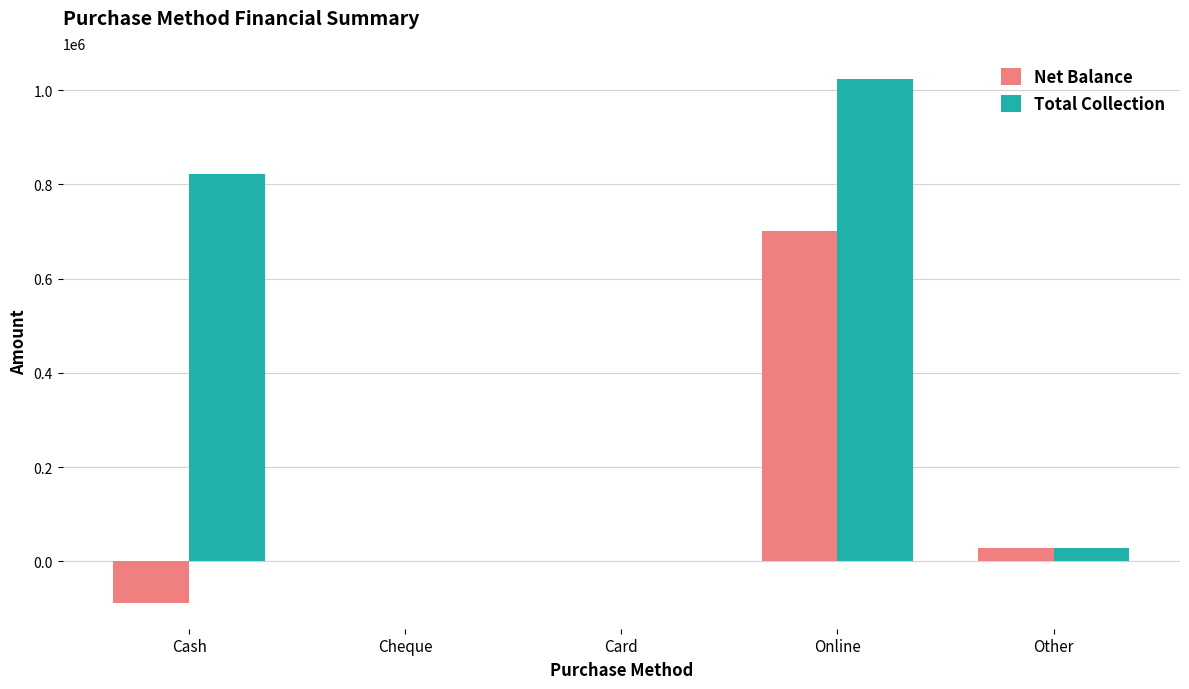

How many data points does each series have?

5